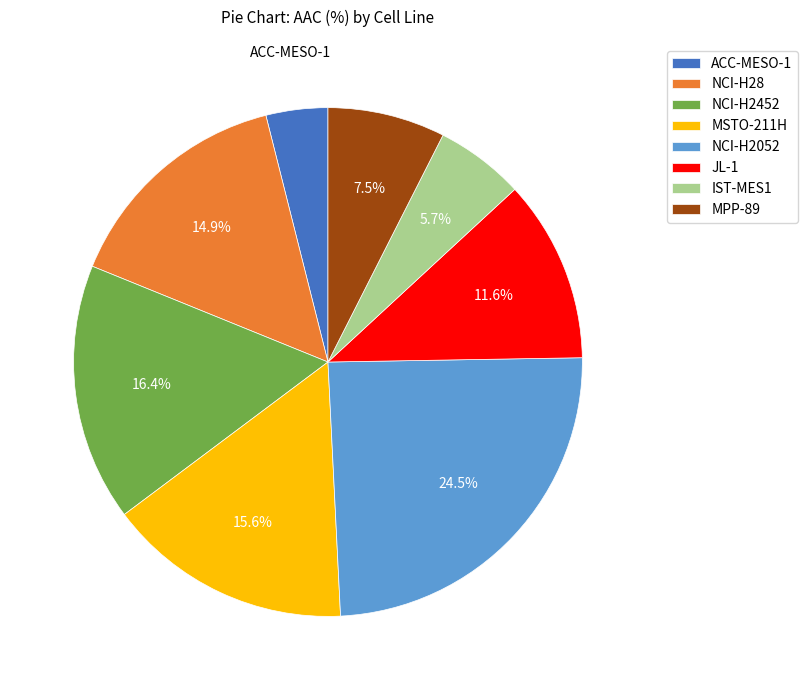

What percentage is the NCI-H28 slice, to the nearest percent?

15%